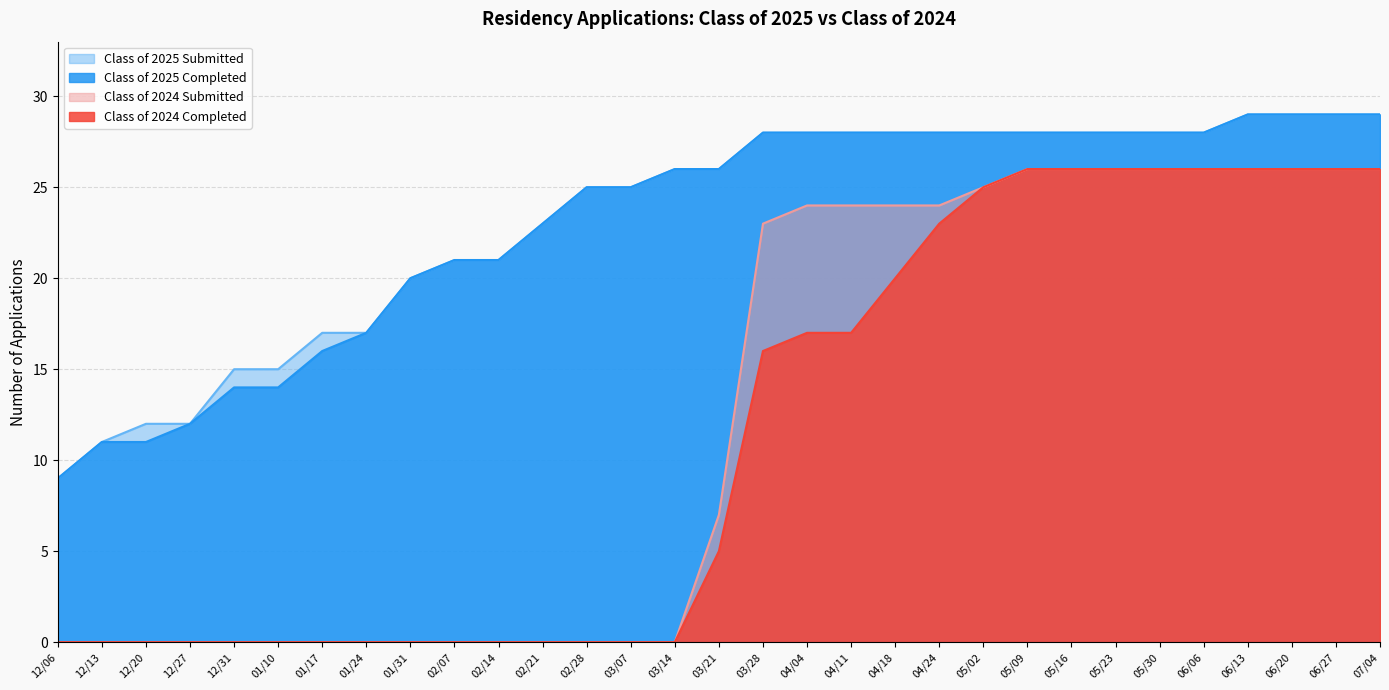

What is the label of the 17th point from the left?

03/28